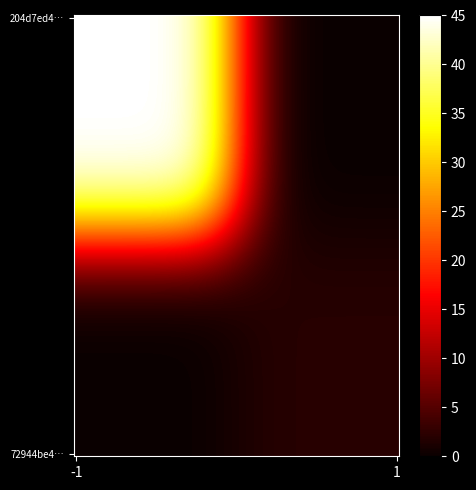

Which series has the largest range (max minus min)?

204d7ed42a1a34c84b6553dfb9015143279d18b